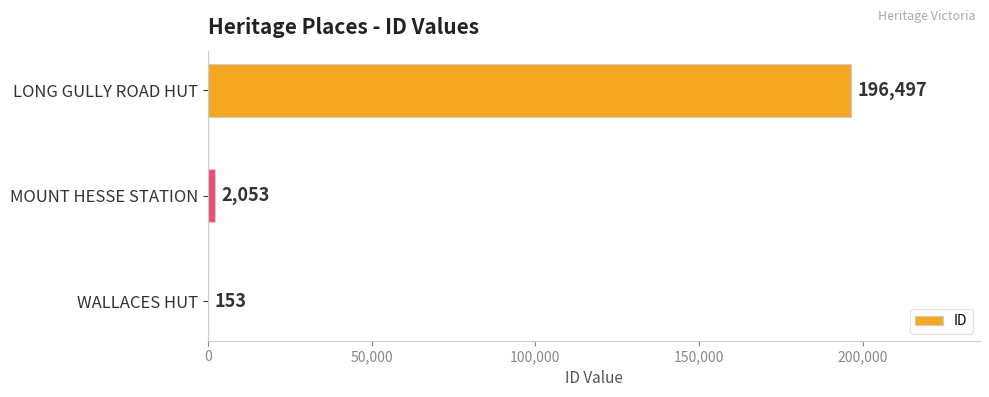

What is the change in value from WALLACES HUT to MOUNT HESSE STATION?

+1900